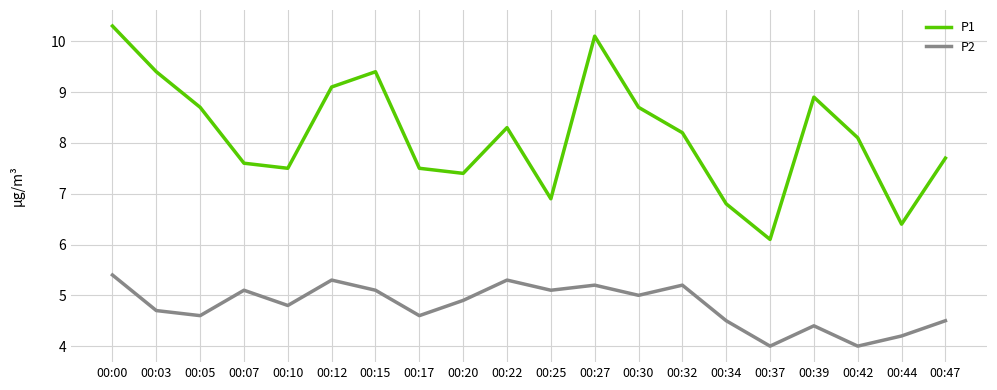

Reading left to right, transcribe all the data shown in this chart.

P1: 10.3	9.4	8.7	7.6	7.5	9.1	9.4	7.5	7.4	8.3	6.9	10.1	8.7	8.2	6.8	6.1	8.9	8.1	6.4	7.7
P2: 5.4	4.7	4.6	5.1	4.8	5.3	5.1	4.6	4.9	5.3	5.1	5.2	5.0	5.2	4.5	4.0	4.4	4.0	4.2	4.5